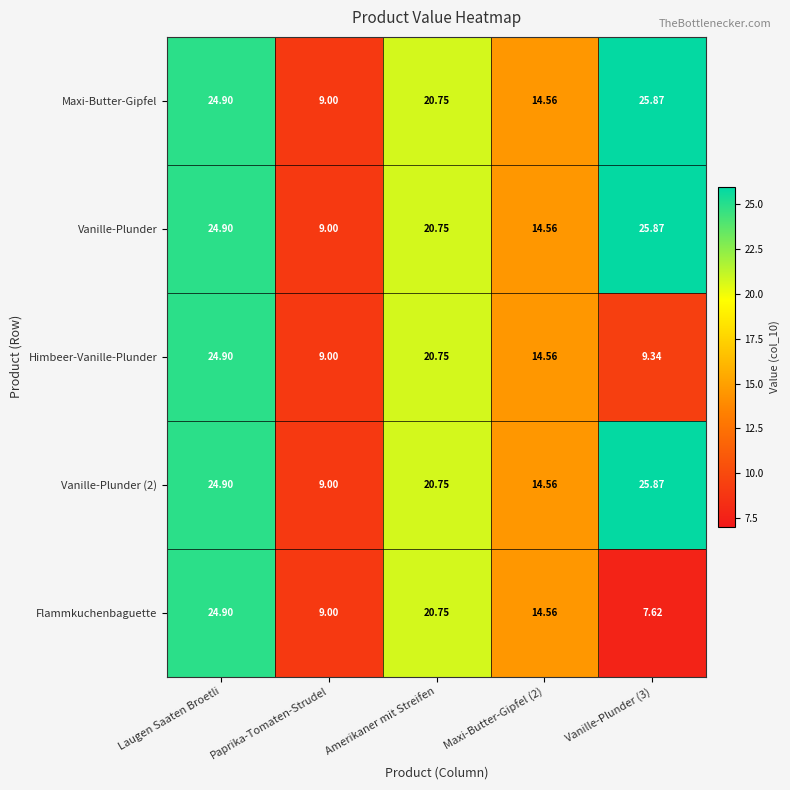

Where does the Vanille-Plunder series first go above 20?

Laugen Saaten Broetli